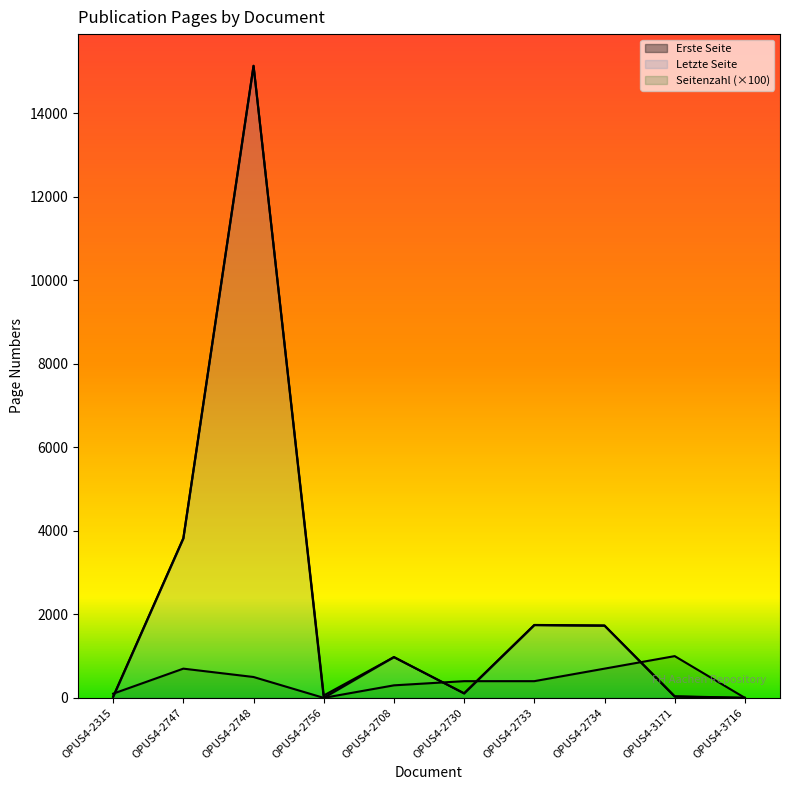

What is the average value of the Seitenzahl series?

410